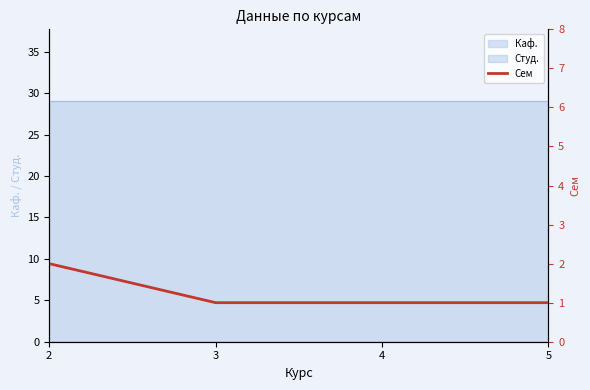

True or false: Каф. has a value of 40 at 3.

False